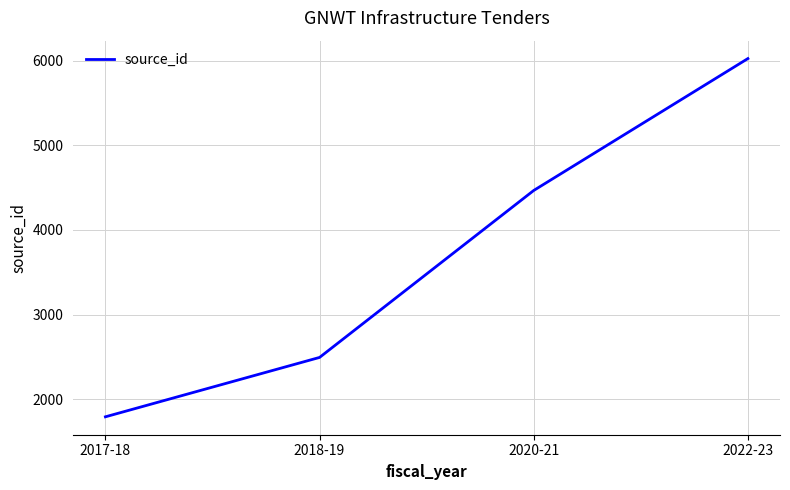

Count the values in the range 2495 to 6023.

3